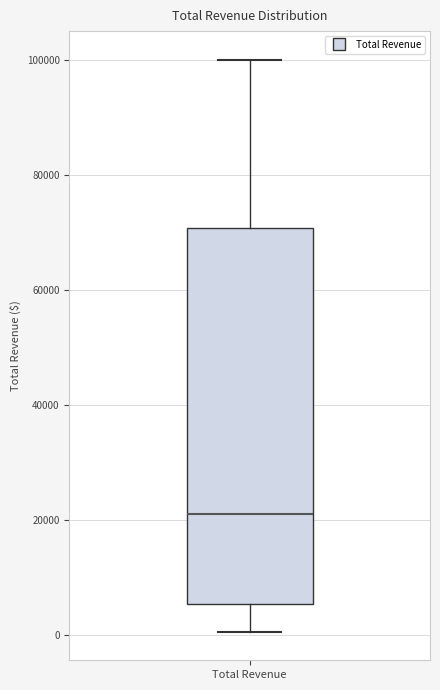

Read this box plot against the y-axis: the position of the median line, the range covered by the box, and the ends of both whiskers. The values are not printed on the chart, so give them approximately, as read against the axis.

median 20000, box 6000 to 70000, whiskers 0 to 100000